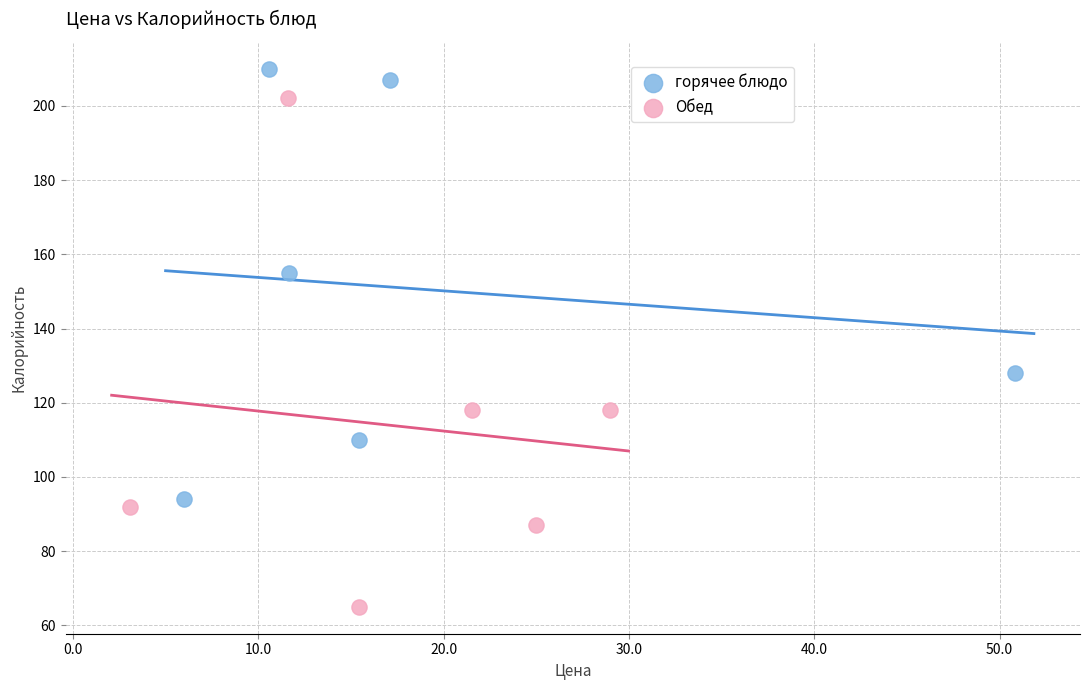

Which series contains the lowest Y value?

Обед